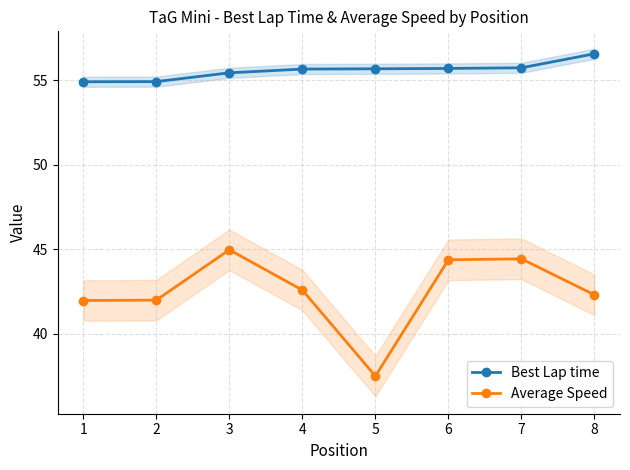

True or false: Average Speed has a value of 42.0 at 1.

True